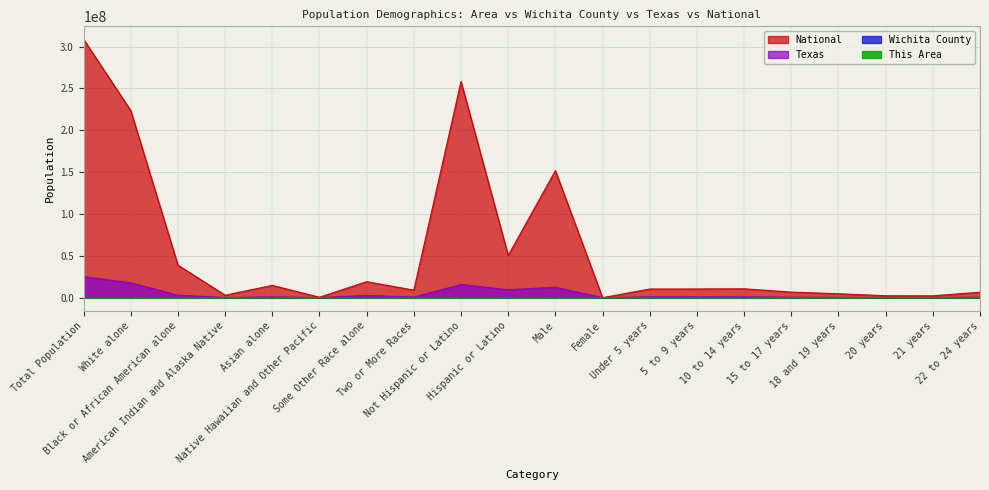

At which category does Texas reach its first local peak?

Asian alone